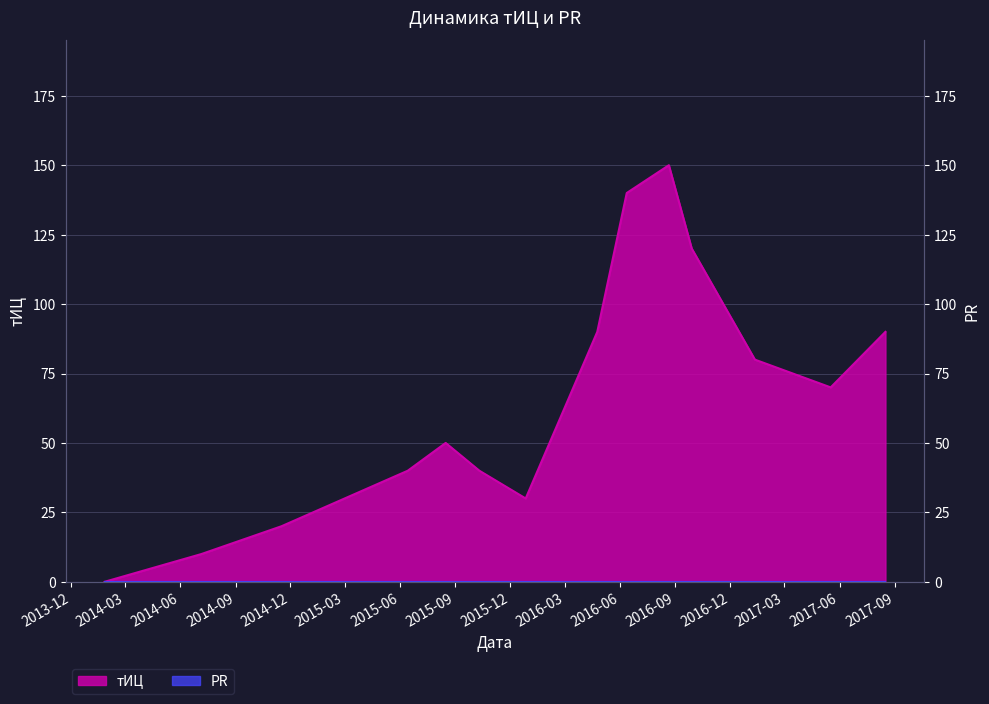

Rank the categories by value from lowest to highest.

2014-01-26, 2014-07-06, 2014-11-16, 2015-12-27, 2015-06-14, 2015-10-11, 2015-08-16, 2017-05-17, 2017-01-11, 2016-04-24, 2017-08-16, 2016-09-28, 2016-06-12, 2016-08-21